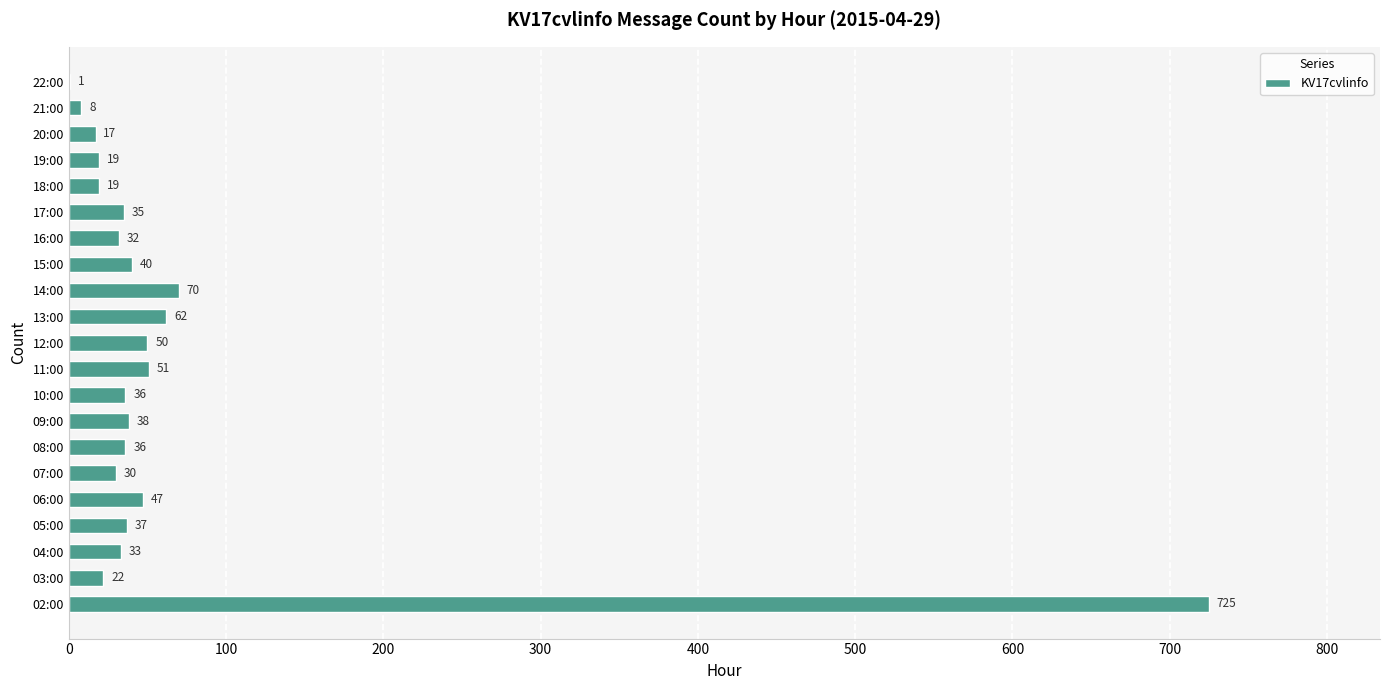

The value at 05:00 is 66. True or false?

False